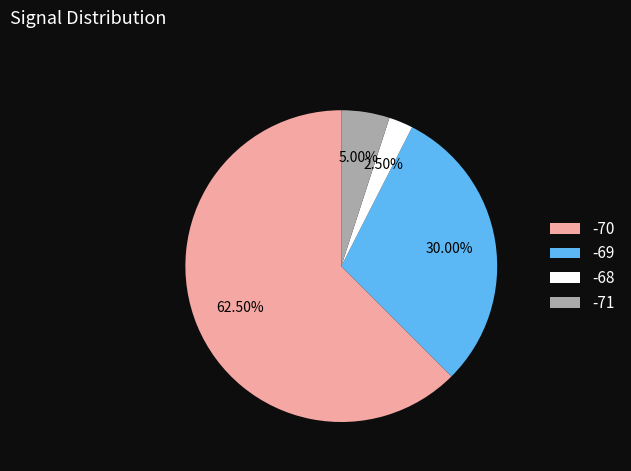

Rank the categories by value from highest to lowest.

-70, -69, -71, -68